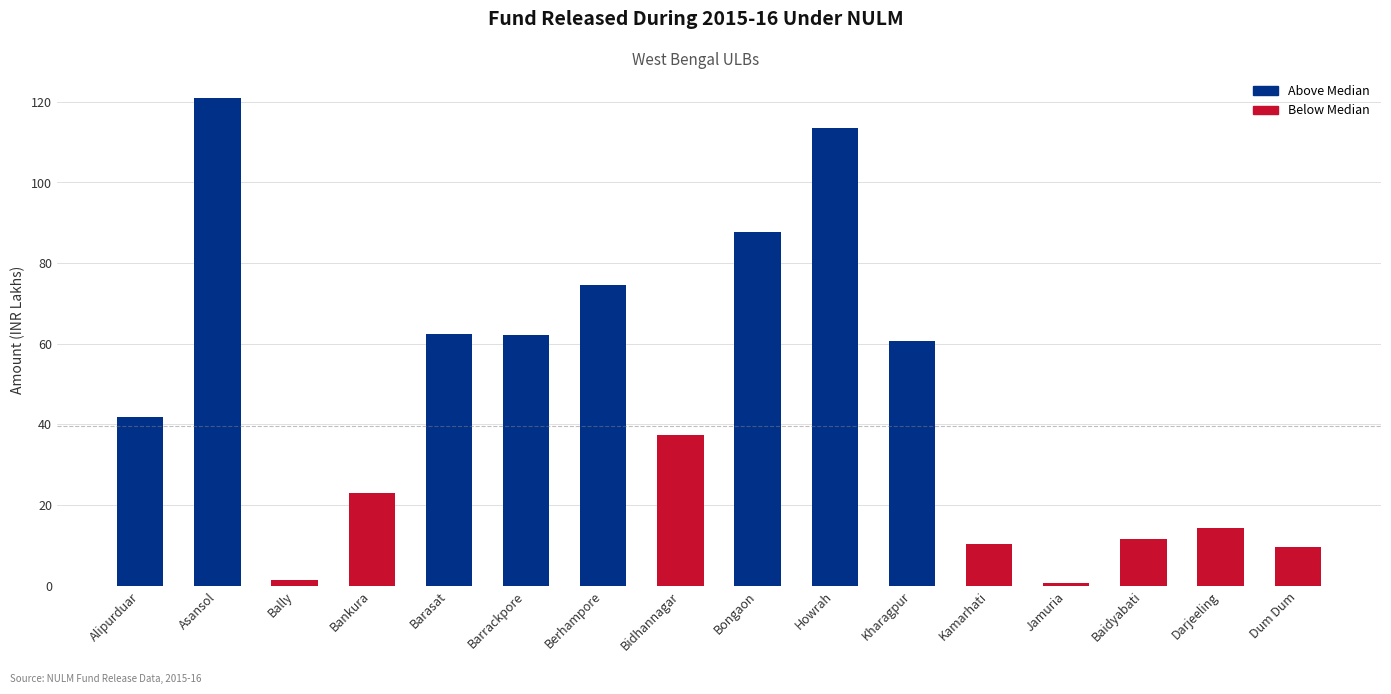

How many data points are less than 41?

8